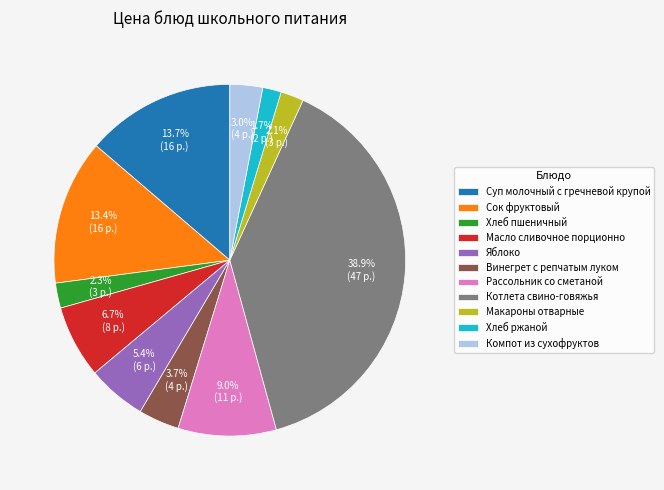

To the nearest percent, what is the difference between the Масло сливочное порционно and Винегрет с репчатым луком slice percentages?

3%